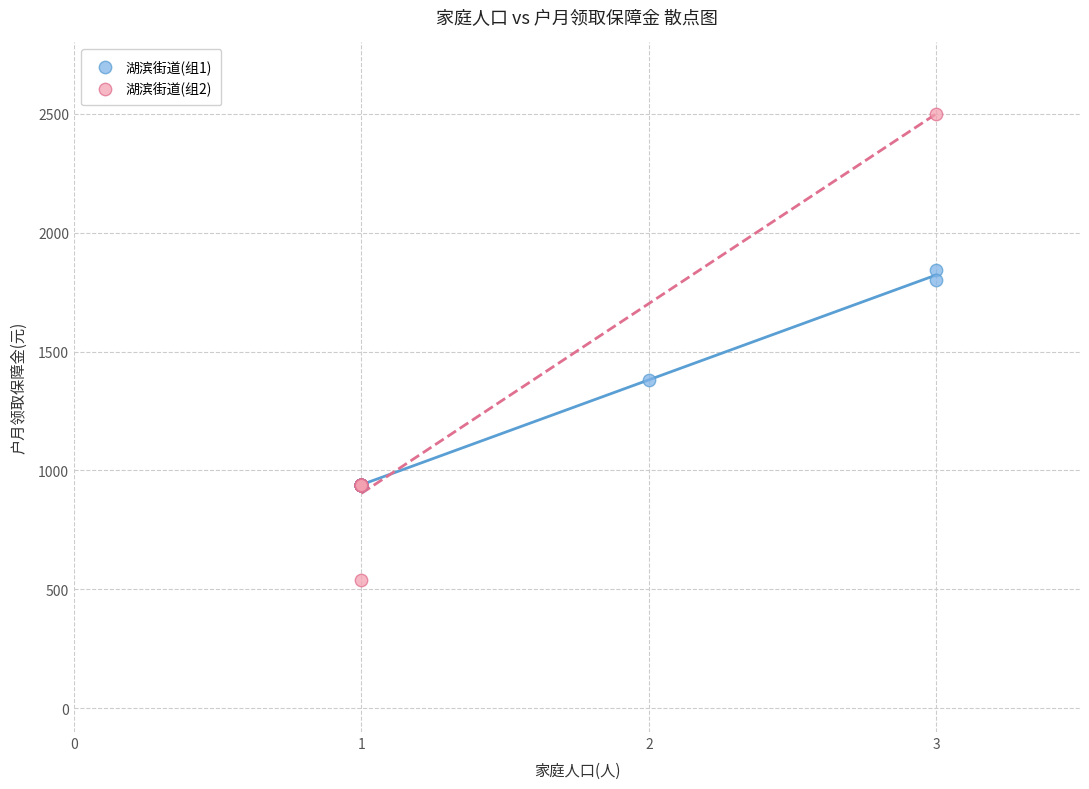

Which series contains the highest Y value?

湖滨街道(组2)